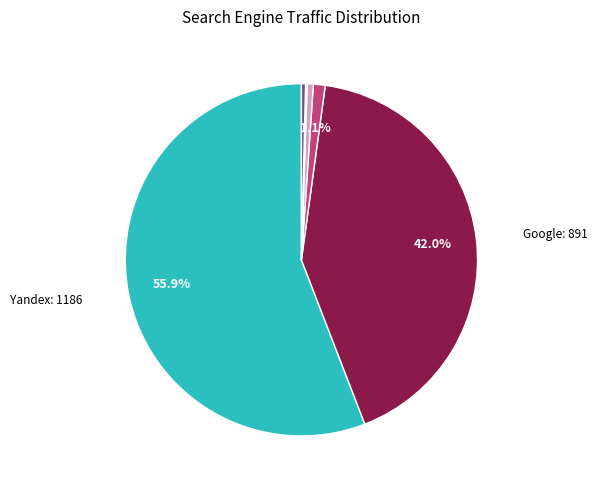

Is there a majority slice in this chart?

Yes